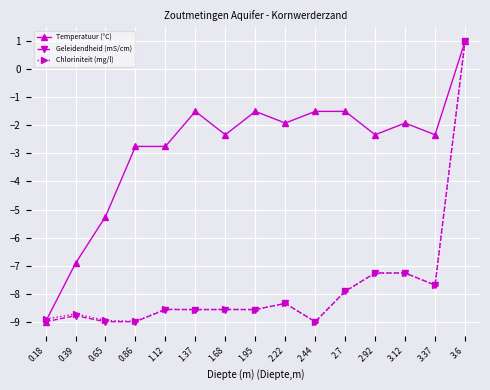

How many negative values does the Chloriniteit (mg/l) series have?

14